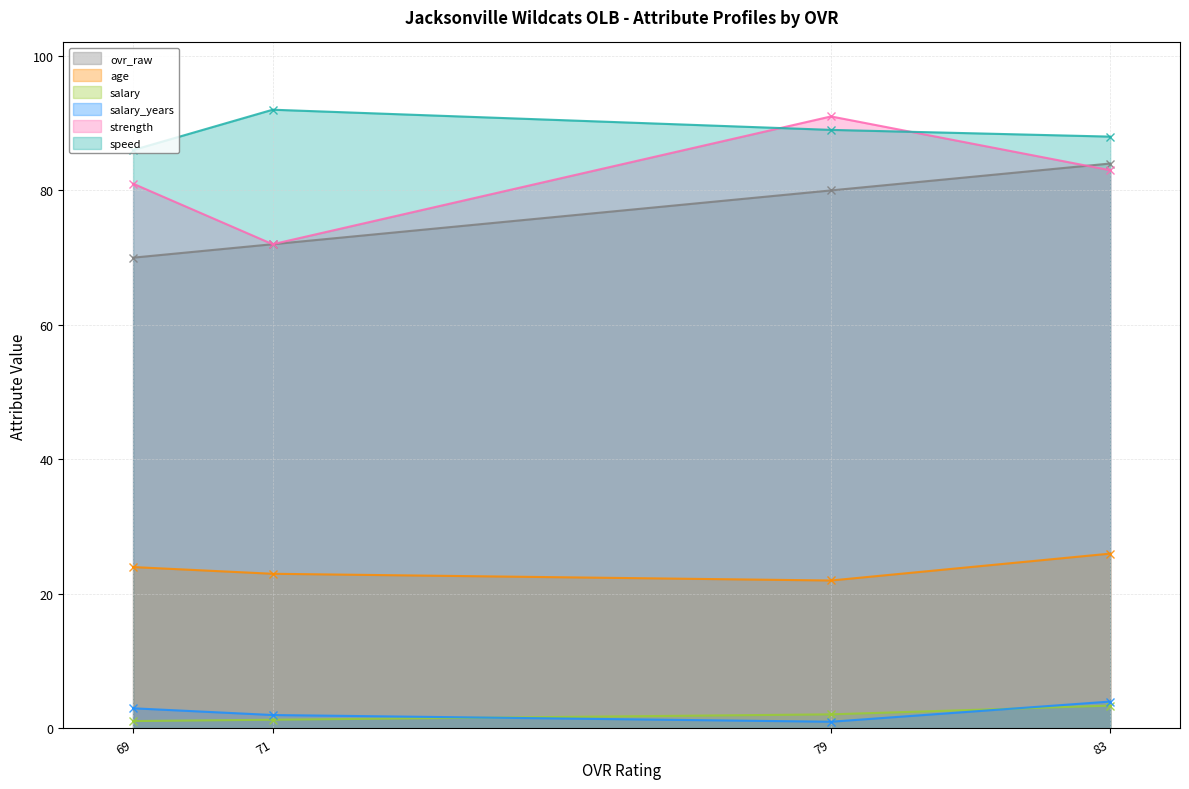

What is the difference between the strength values at 71 and 69?

9.0